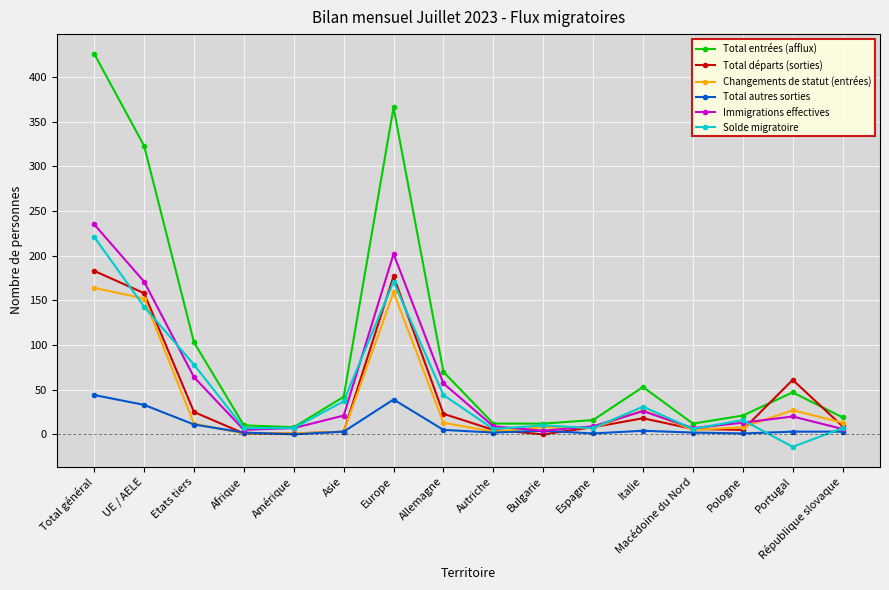

The Total entrées (afflux) series shows 70 at Allemagne. True or false?

True